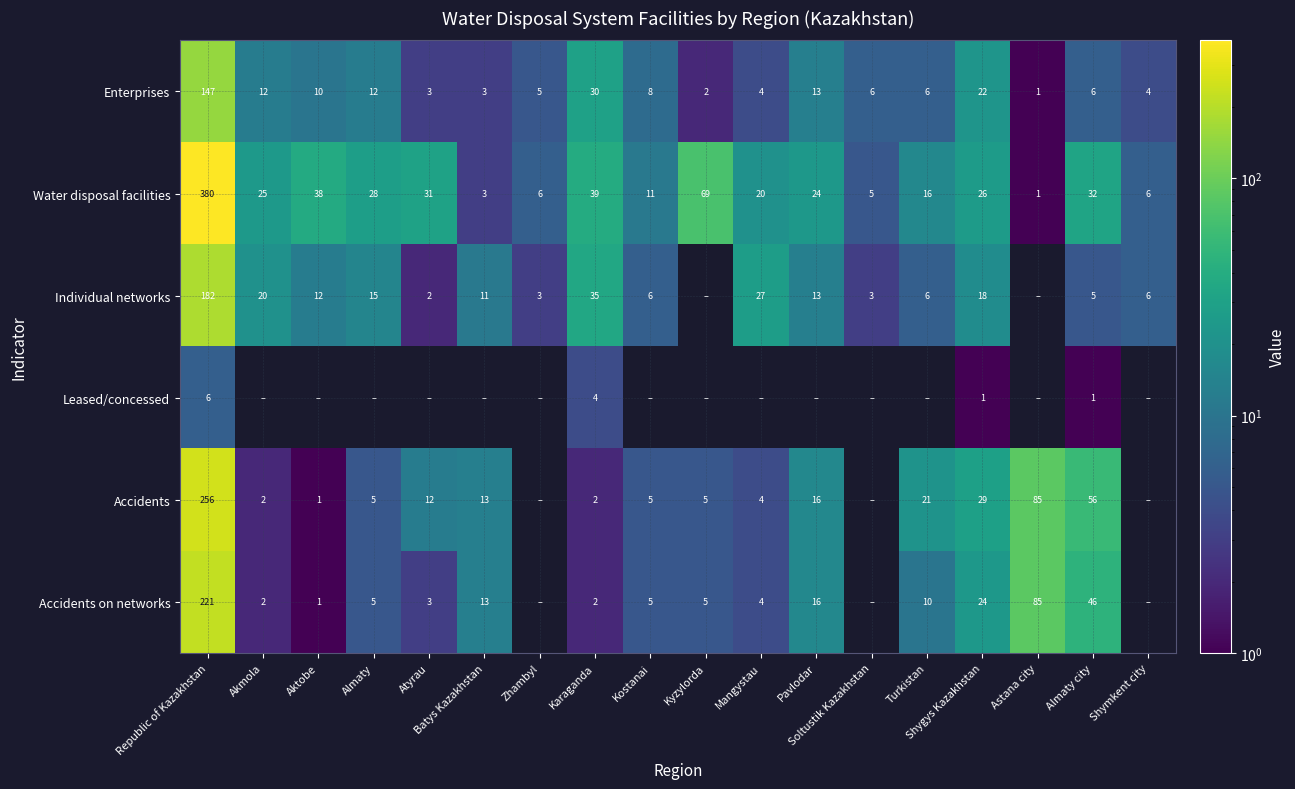

Where is Water disposal facilities nearest to the value 190?

Kyzylorda